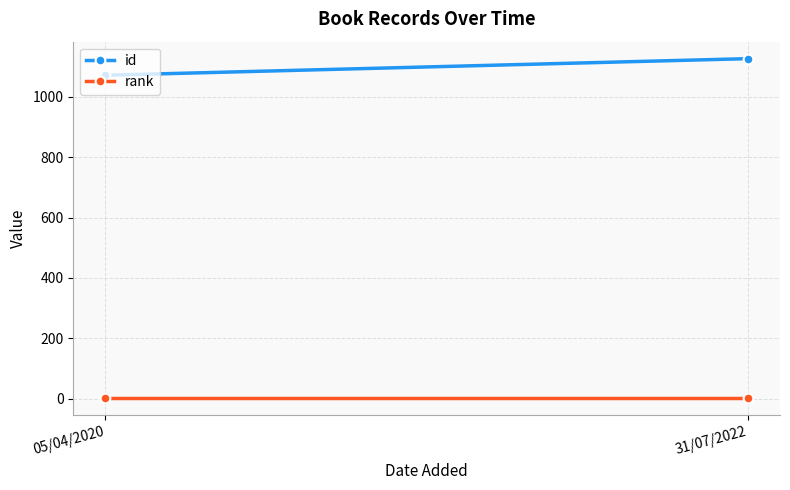

What is the greatest value displayed?

1127